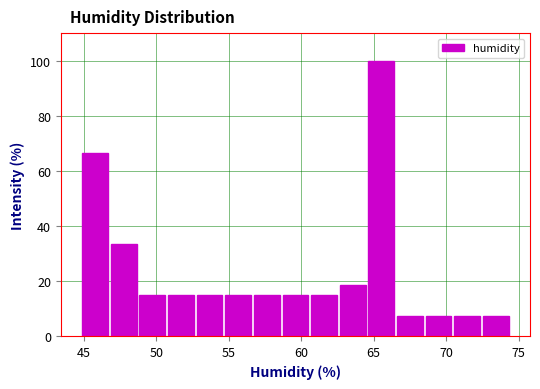

Around what value on the x-axis is the tallest bar? Give the approximate position of its centre, as read against the axis.

65.5